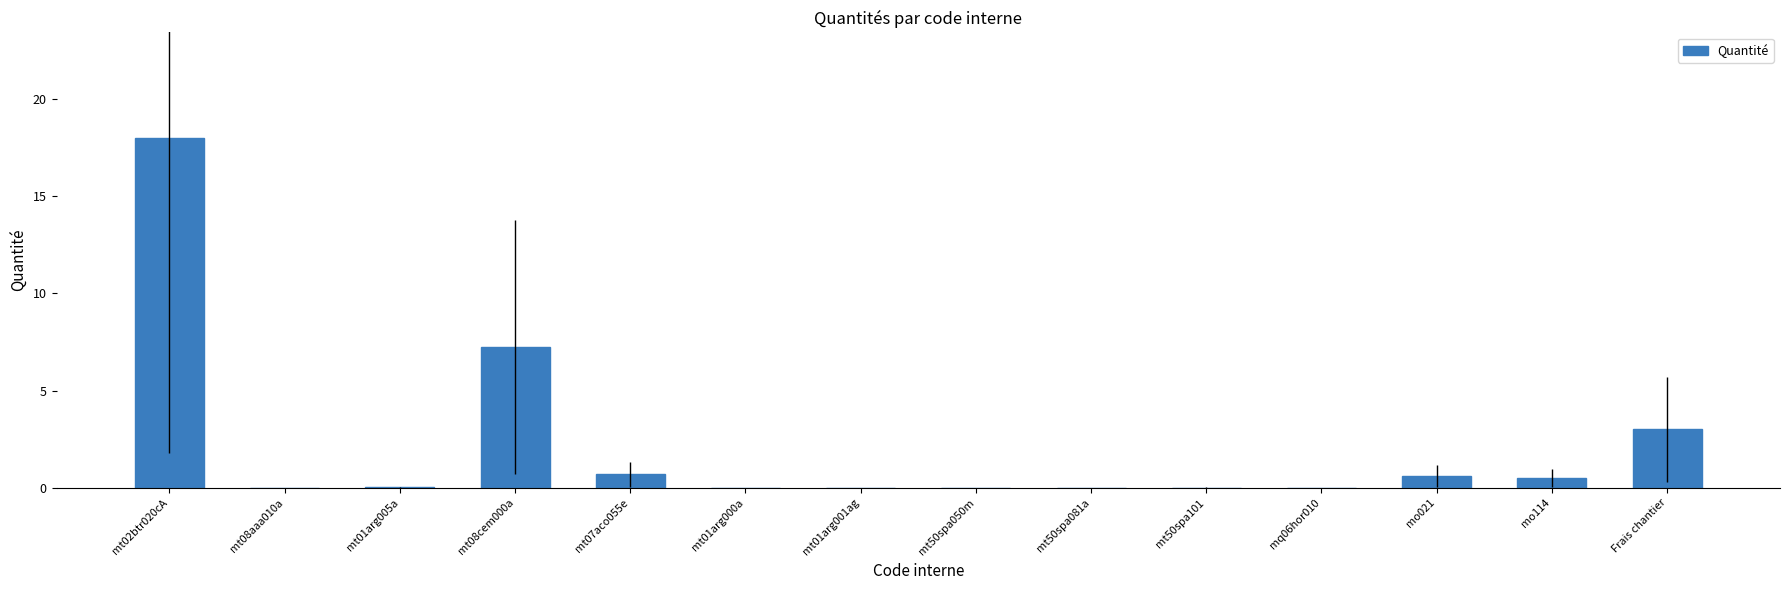

The chart shows a value of 0.7 at mt07aco055e. True or false?

True